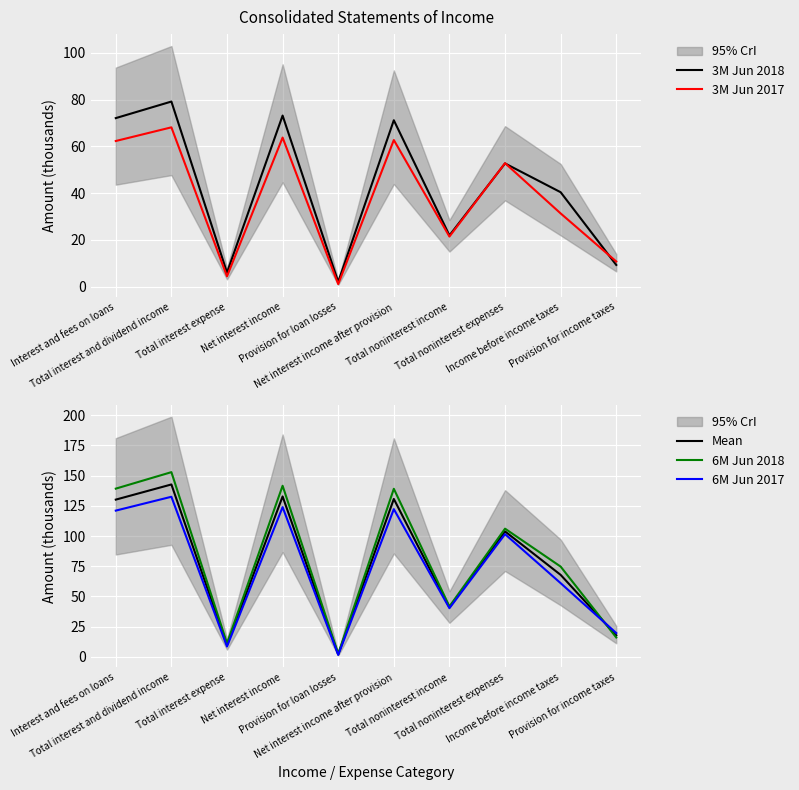

True or false: Mean has more than 2 points higher than both neighbors.

True